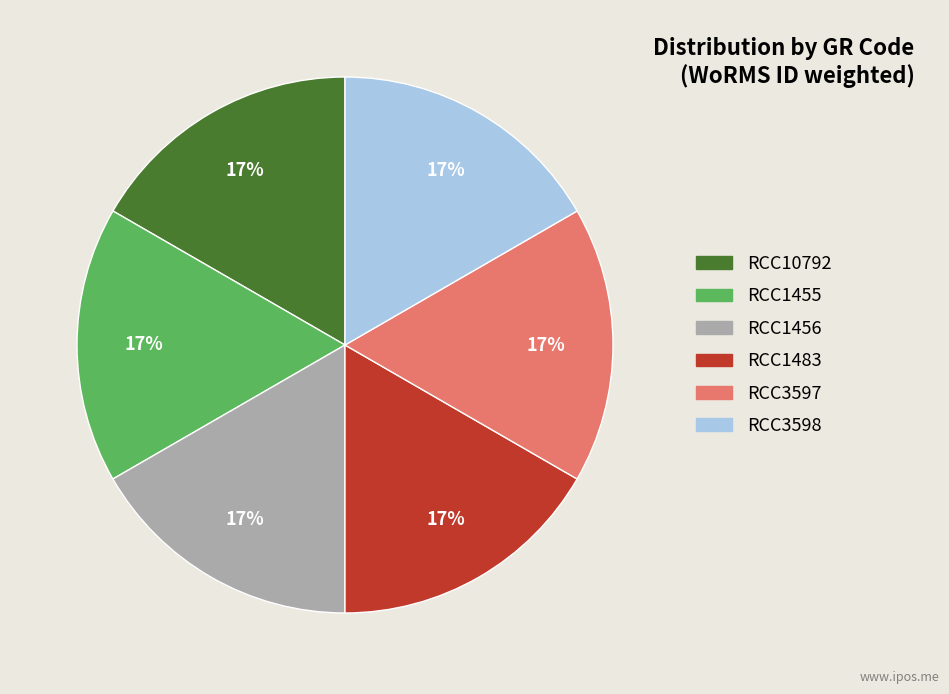

How many segments does this pie chart have?

6